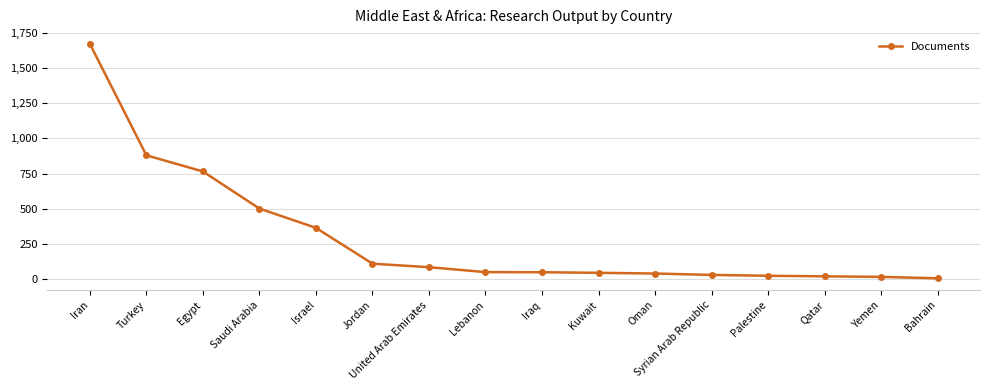

The value at Jordan is 48. True or false?

False